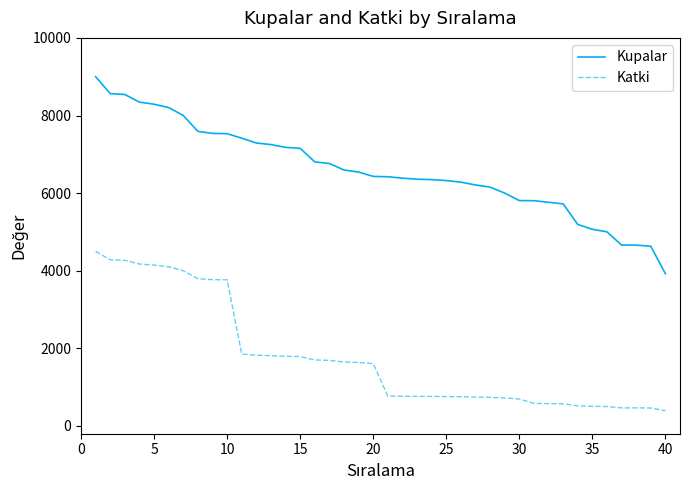

What is the difference between the maximum and minimum values in the Katki series?

4108